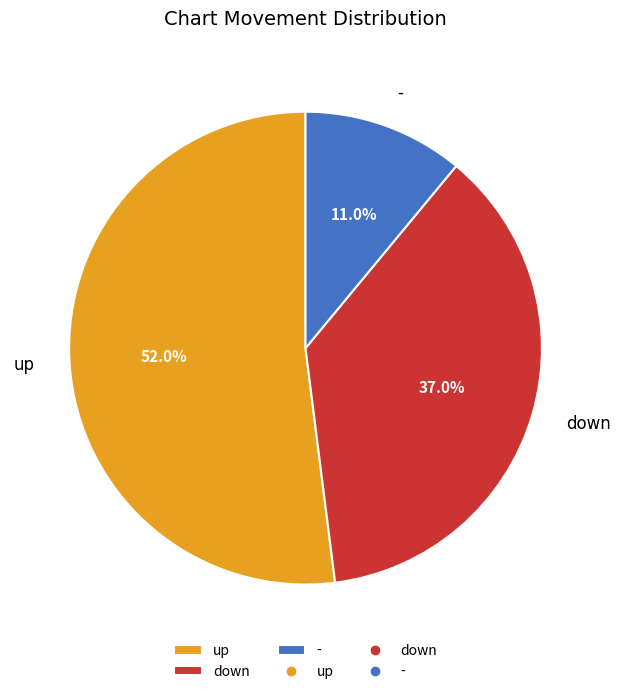

Do up and - together represent more than half of the pie?

Yes